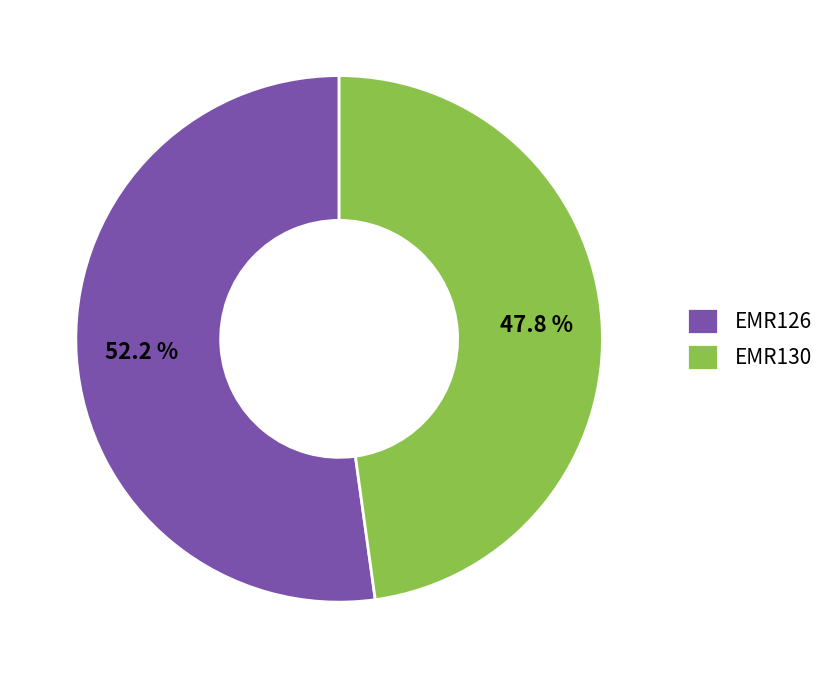

What is the ratio of the value at EMR126 to the value at EMR130?

1.1